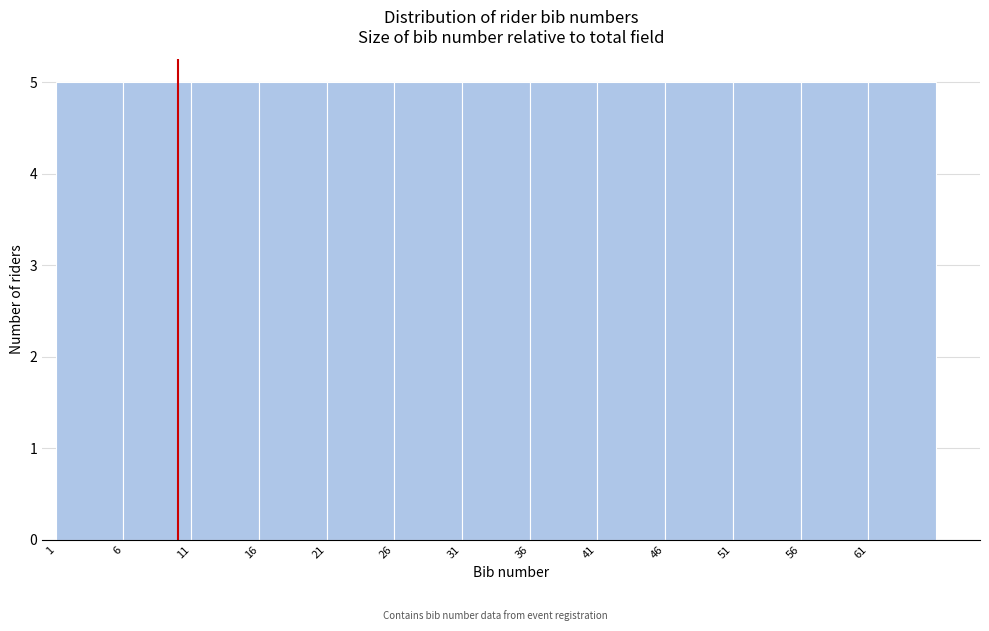

What is the height of the bar covering 1 to 6 on the x-axis? The values are not printed on the chart, so give them approximately, as read against the axis.

5